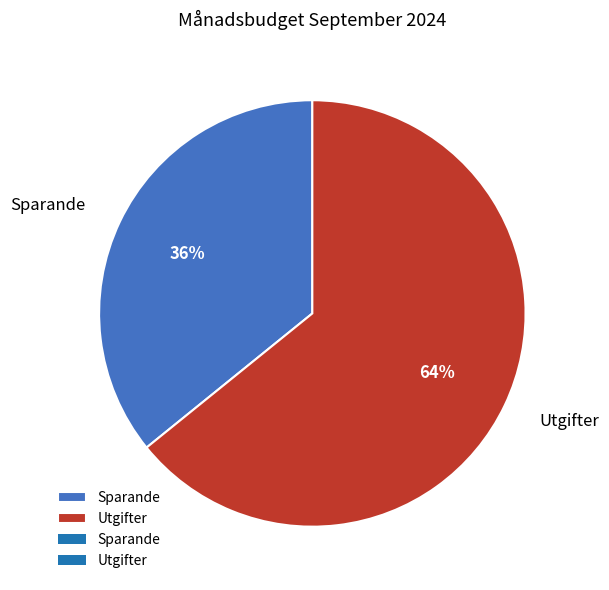

Is the sum of Utgifter and Sparande greater than half?

Yes